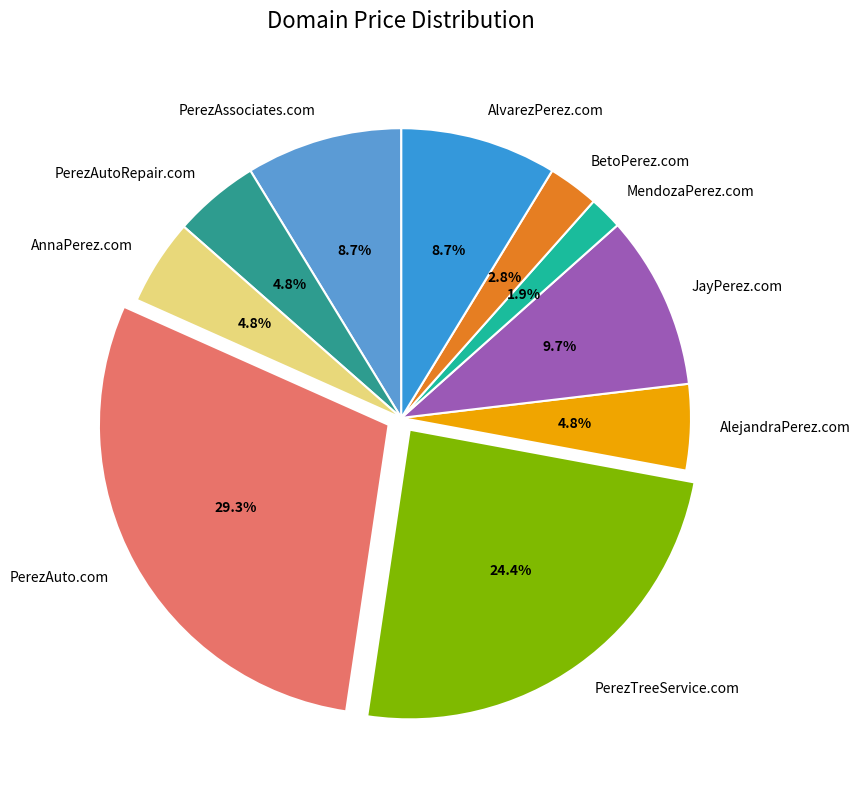

To the nearest percent, what portion does BetoPerez.com represent?

3%